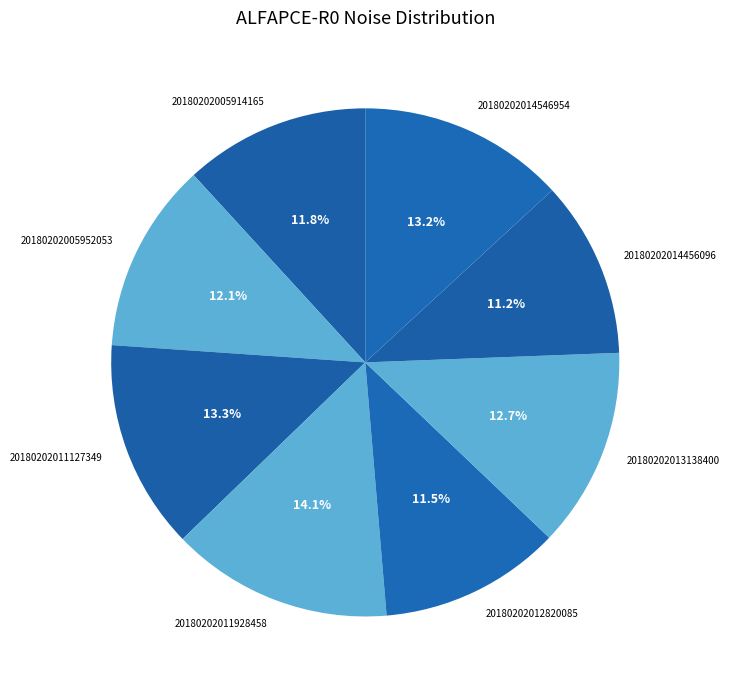

Between 20180202014546954 and 20180202005914165, which is larger?

20180202014546954